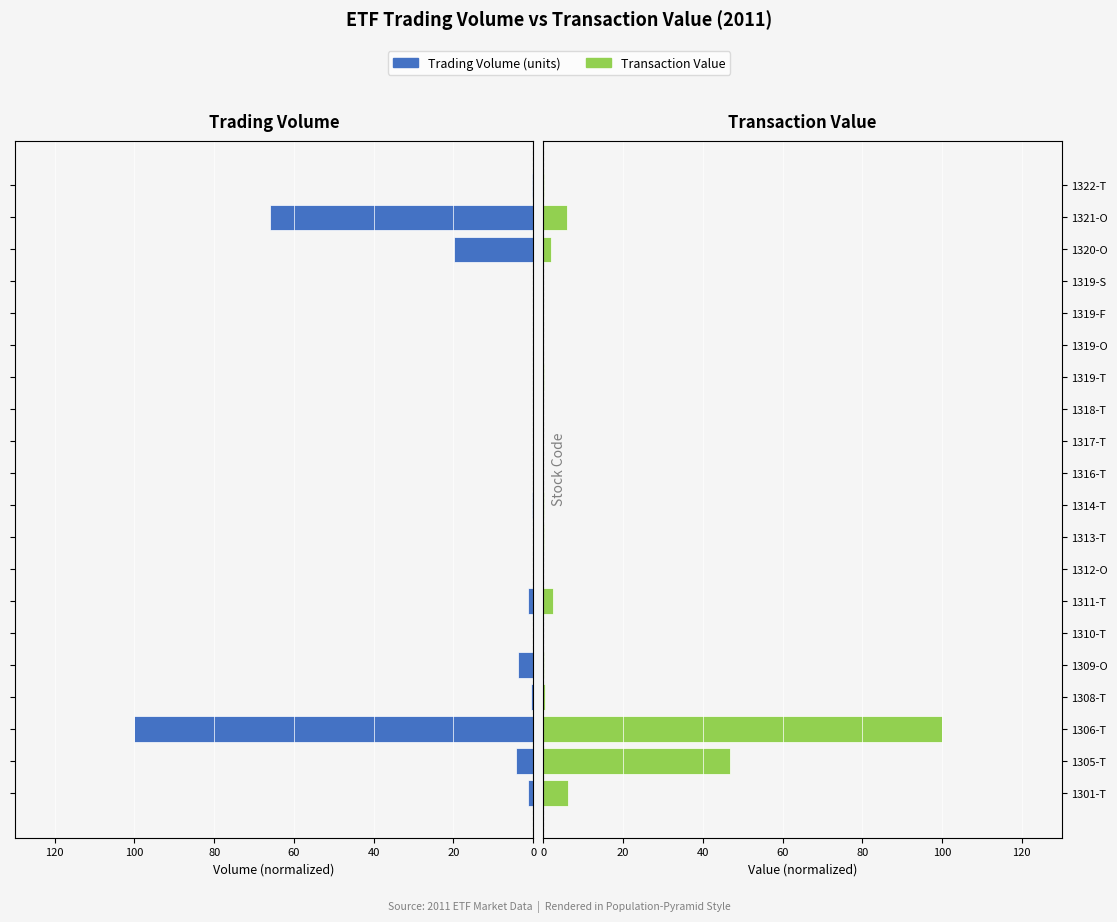

Is it true that Trading Volume (units) equals 0.0 at 1318-T?

False